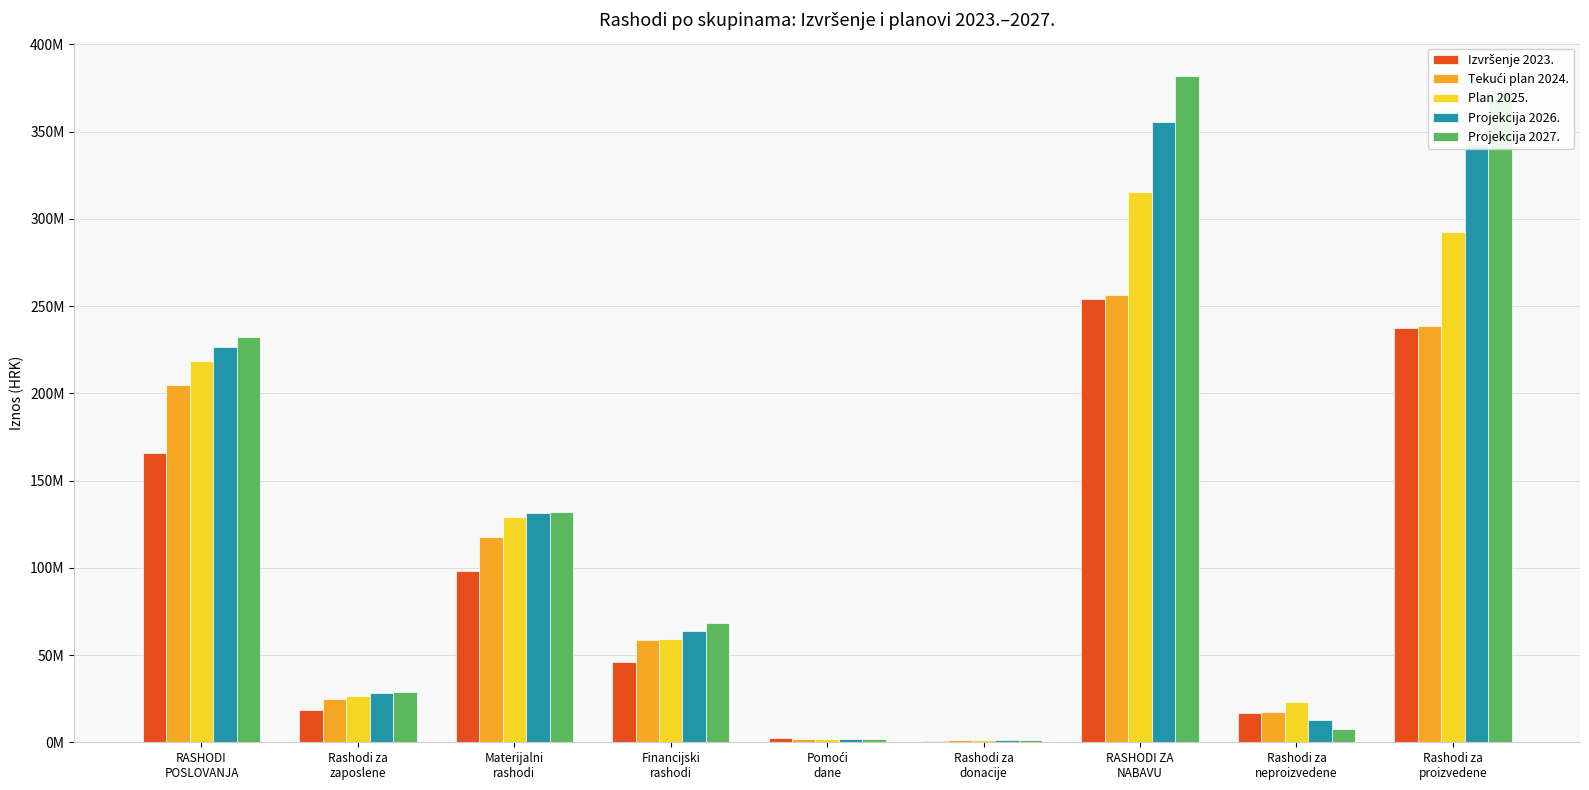

Reading left to right, transcribe all the data shown in this chart.

Izvršenje 2023.: 165988983.1	18718463.1	98116277.2	46167469.9	2222007.8	764765.0	254254740.7	16655781.3	237598959.3
Tekući plan 2024.: 204962076.0	24783120.0	117942941.0	58773500.0	2000000.0	1462515.0	256372975.0	17570093.0	238802882.0
Plan 2025.: 218724752.0	26806000.0	129189752.0	59389000.0	2000000.0	1340000.0	315530658.0	22992000.0	292538658.0
Projekcija 2026.: 226624472.0	28327000.0	131223472.0	63734000.0	2000000.0	1340000.0	355479062.0	12770000.0	342709062.0
Projekcija 2027.: 232448810.0	28904000.0	131815810.0	68389000.0	2000000.0	1340000.0	381961669.0	7825000.0	374136669.0